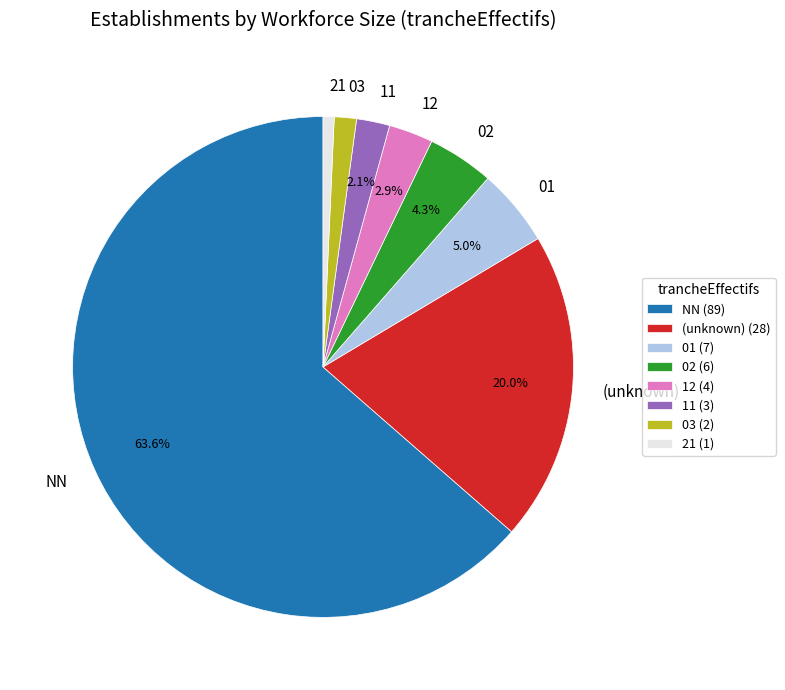

What is the largest slice in the pie chart?

NN